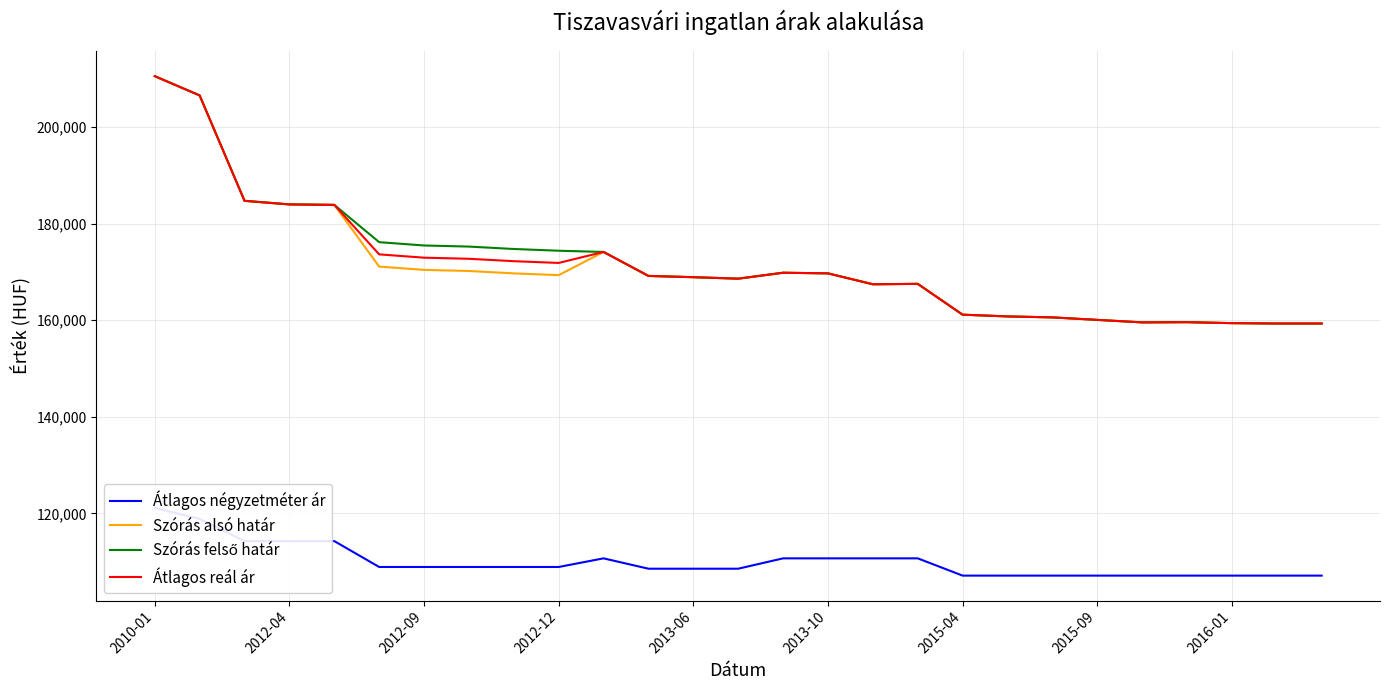

True or false: Szórás alsó határ and Átlagos reál ár cross at least once.

False